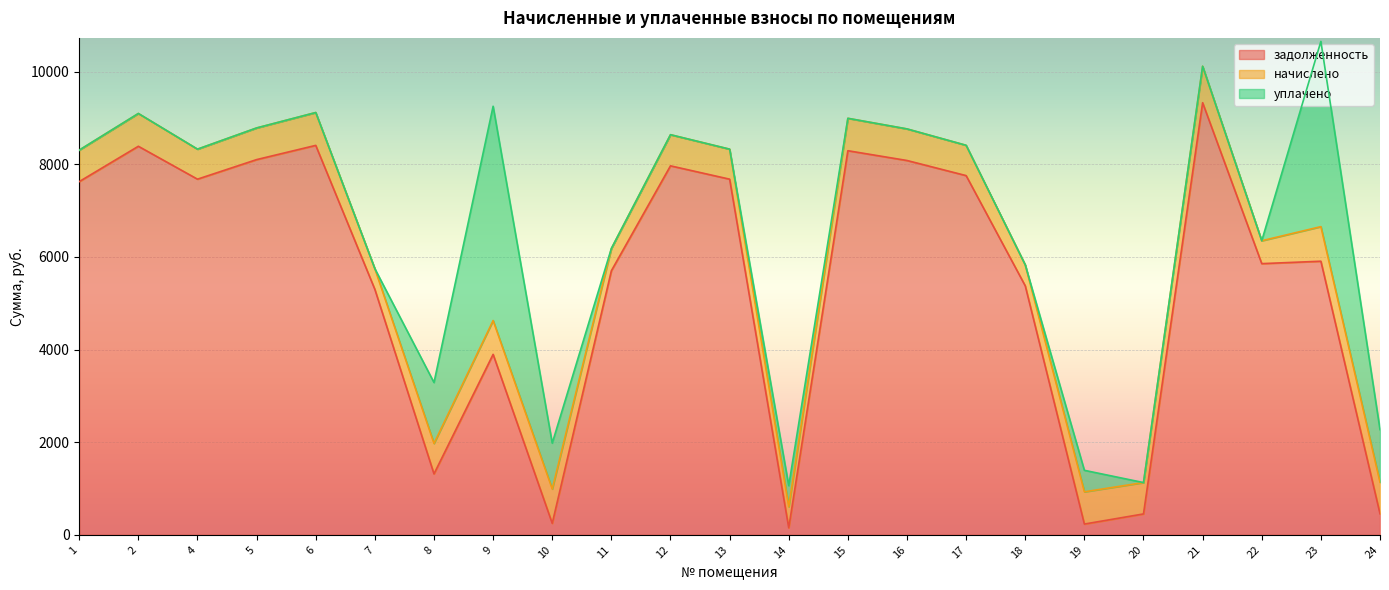

Which series changed the most between 10 and 17?

задолженность